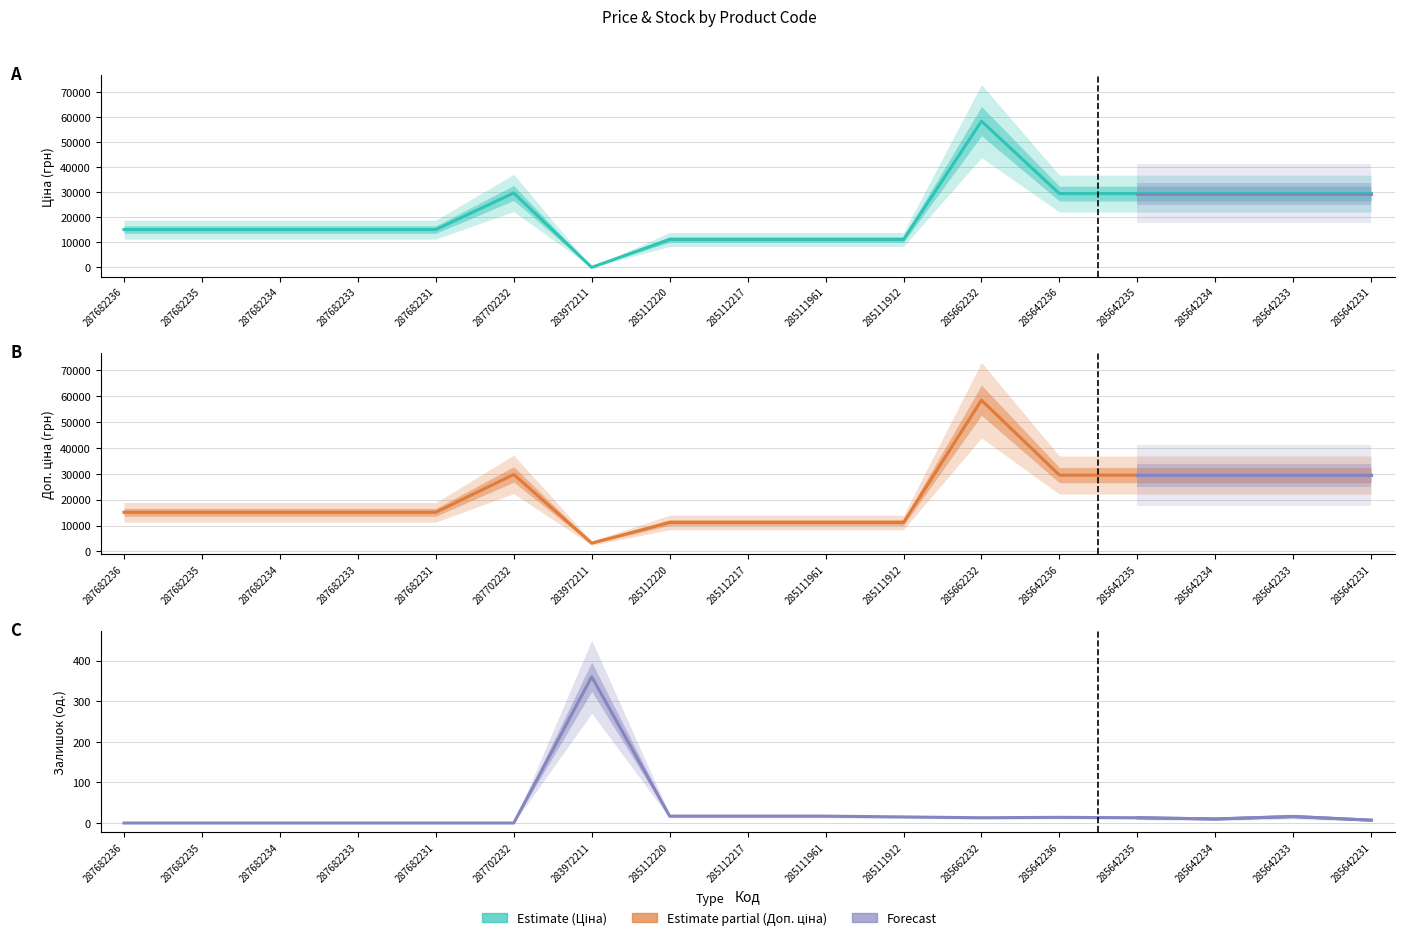

What is the label of the 1st point from the left?

287682236